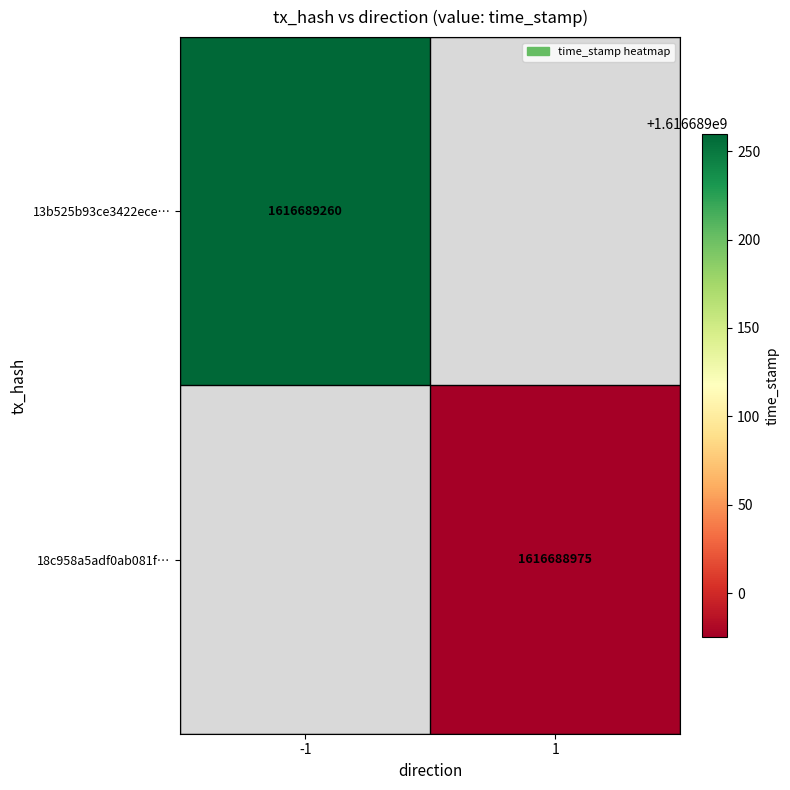

Reading left to right, what are all the values shown in this chart?

13b525b93ce3422ece2ccc671ea702ee1056d69: -1	1616689260
18c958a5adf0ab081f7e37fd0e33c854a8e705f: 1	1616688975